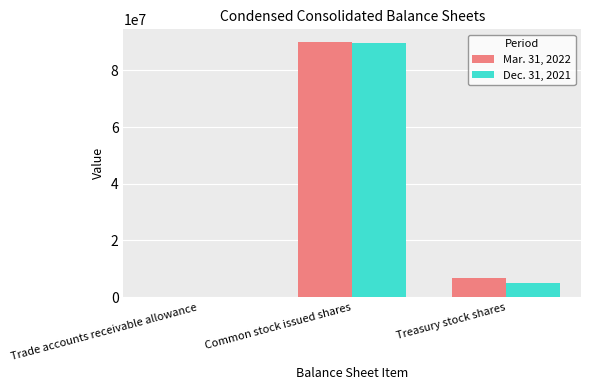

What are all the series names shown in the legend?

Mar. 31, 2022, Dec. 31, 2021